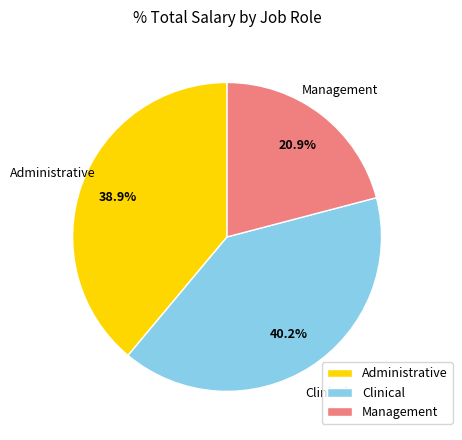

Does any single category account for the majority?

No